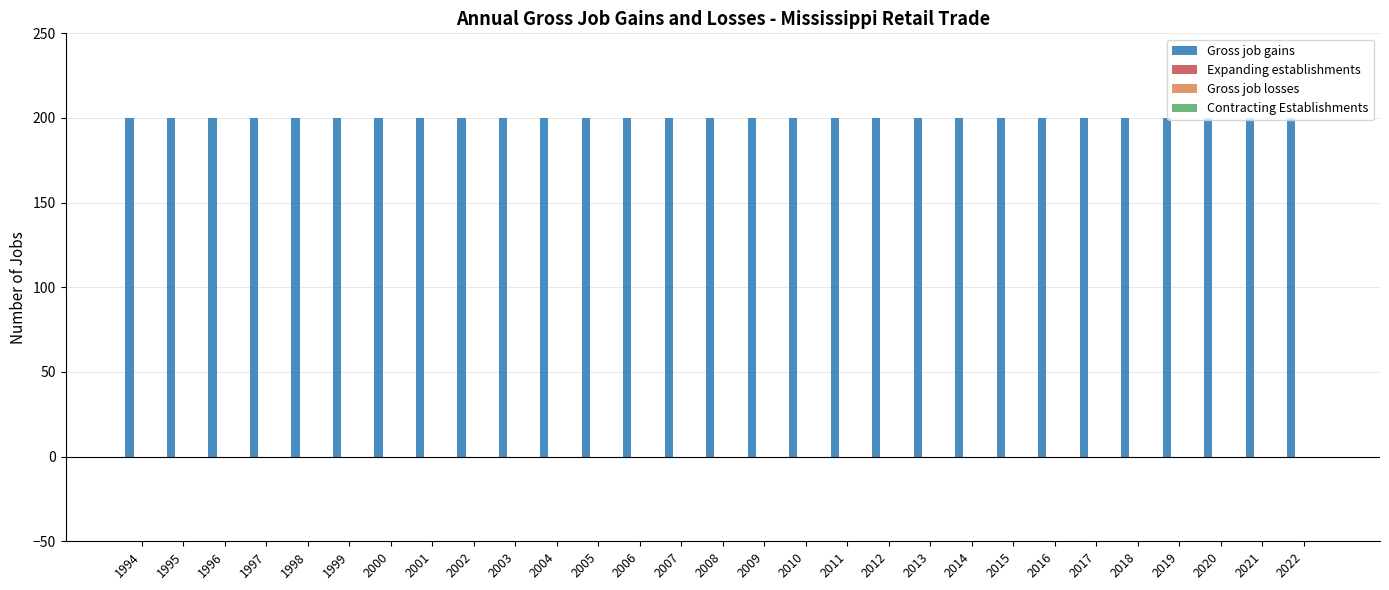

What is the sum of the Gross job gains values at 2008 and 1998?

400